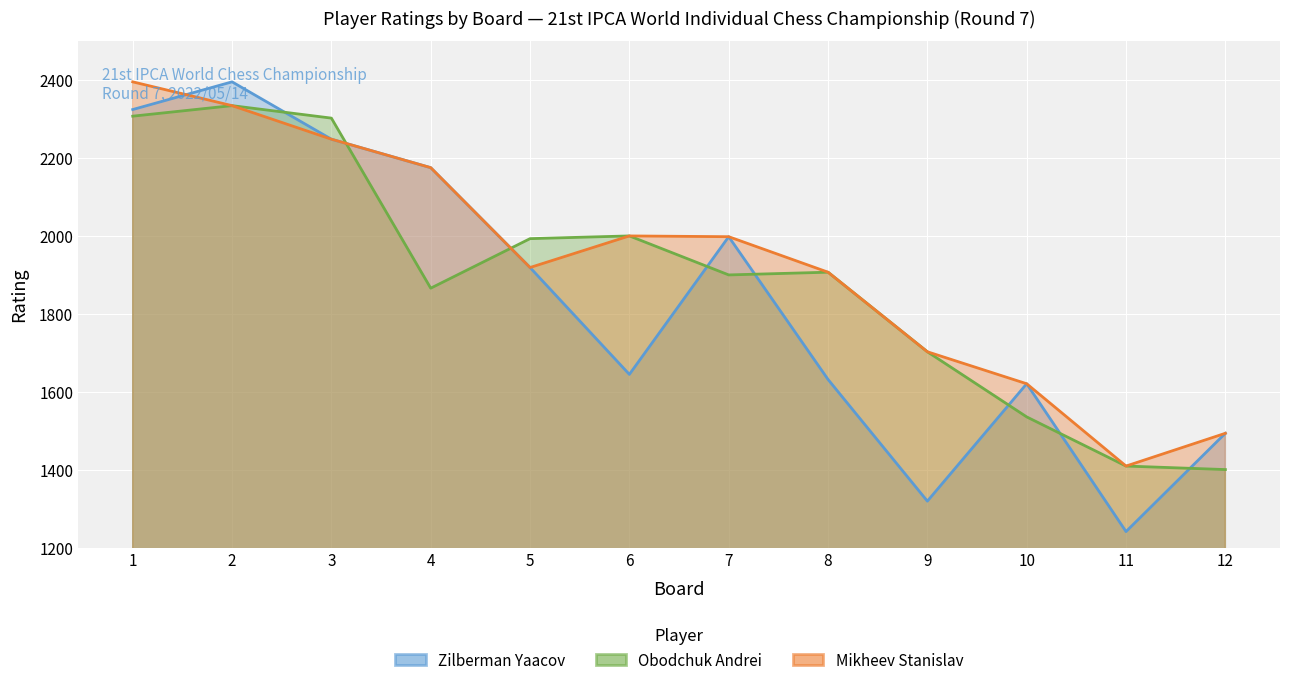

Reading left to right, extract all data points from this chart.

Zilberman Yaacov: 2323	2394	2247	2174	1918	1644	1997	1631	1319	1620	1241	1493
Obodchuk Andrei: 2306	2333	2301	1865	1992	1999	1899	1906	1702	1535	1409	1400
Mikheev Stanislav: 2394	2333	2247	2174	1918	1999	1997	1906	1702	1620	1409	1493